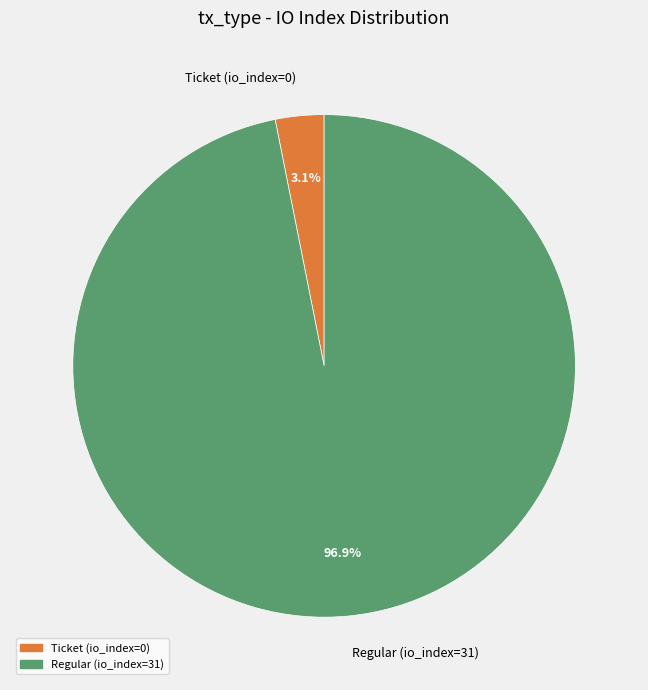

To the nearest percent, what percentage of the pie is Regular (io_index=31)?

97%